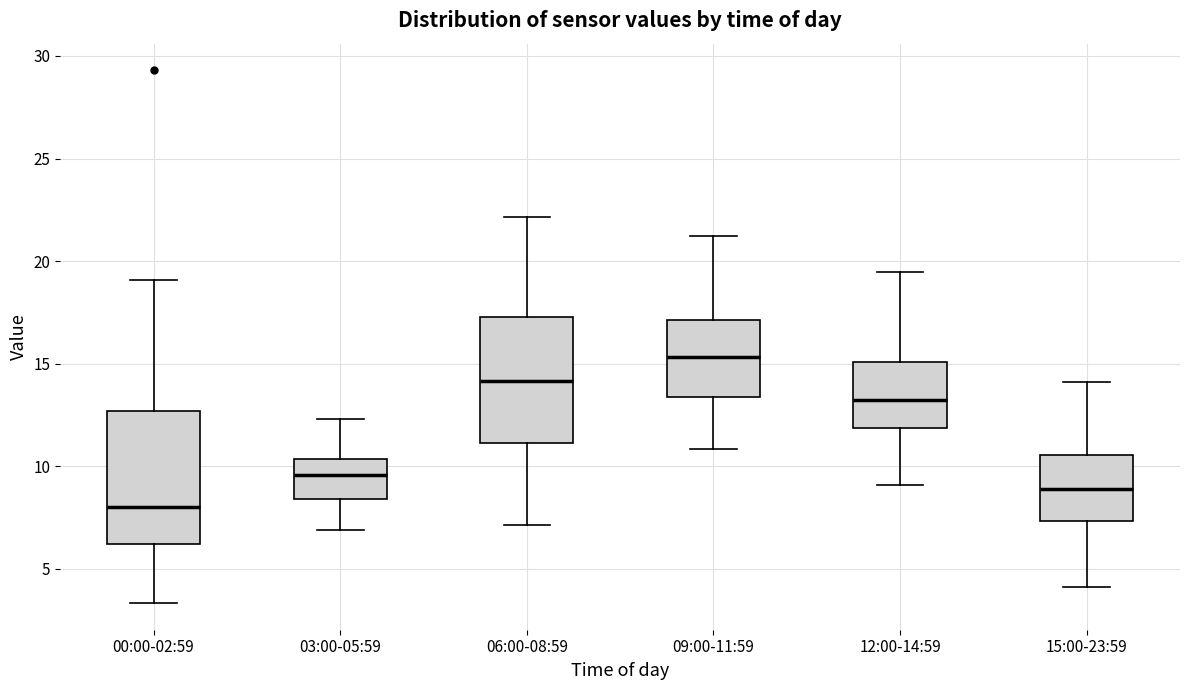

Which box has the lowest median line?

00:00-02:59